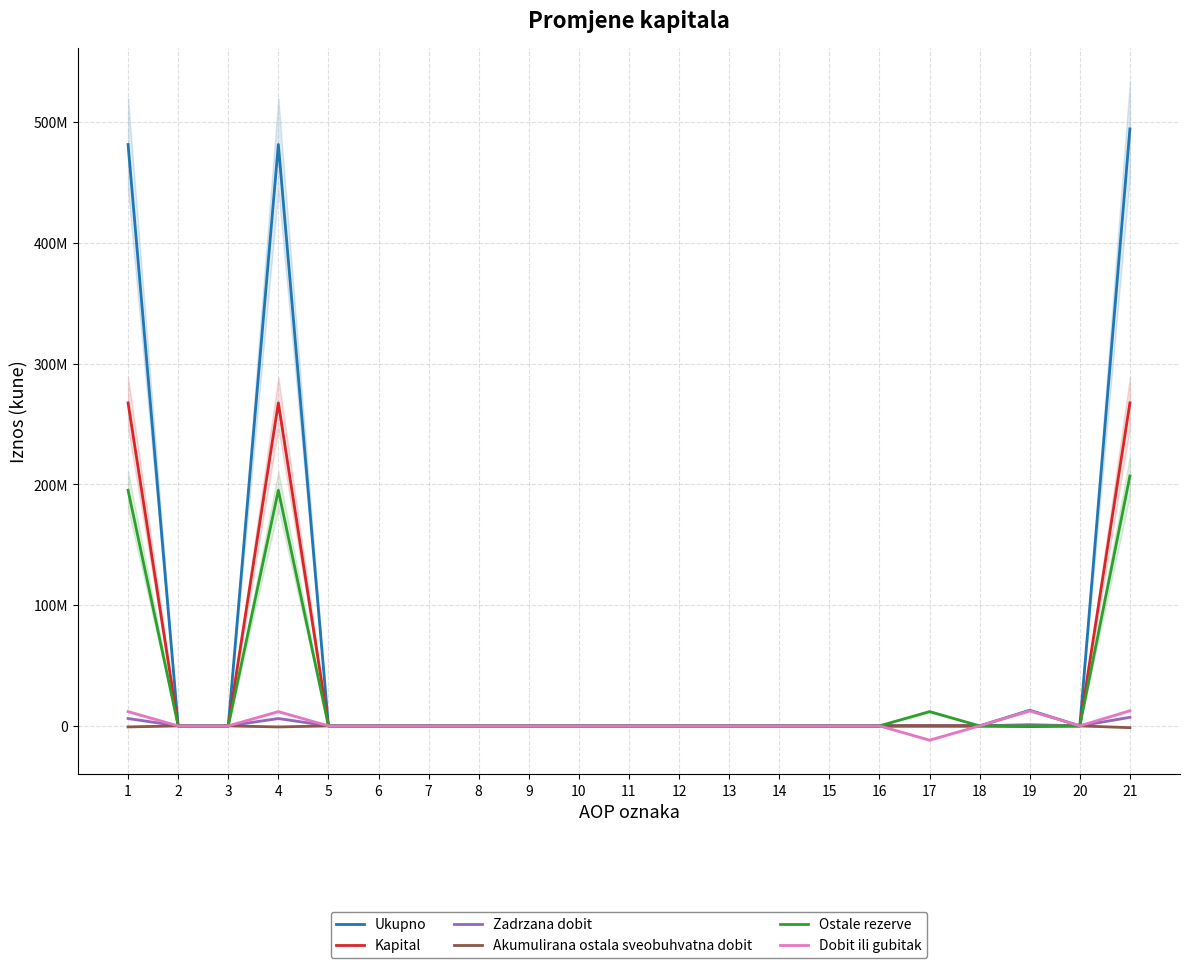

How many values in the Ostale rezerve series exceed 0?

4